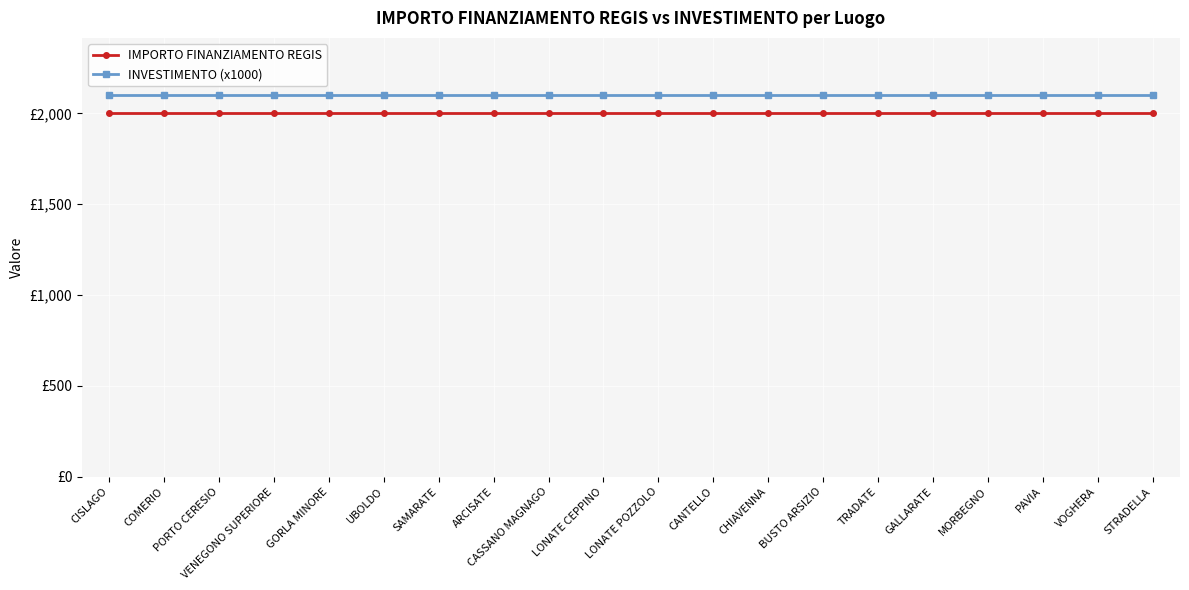

Is it true that INVESTIMENTO (x1000) equals 2100 at TRADATE?

True